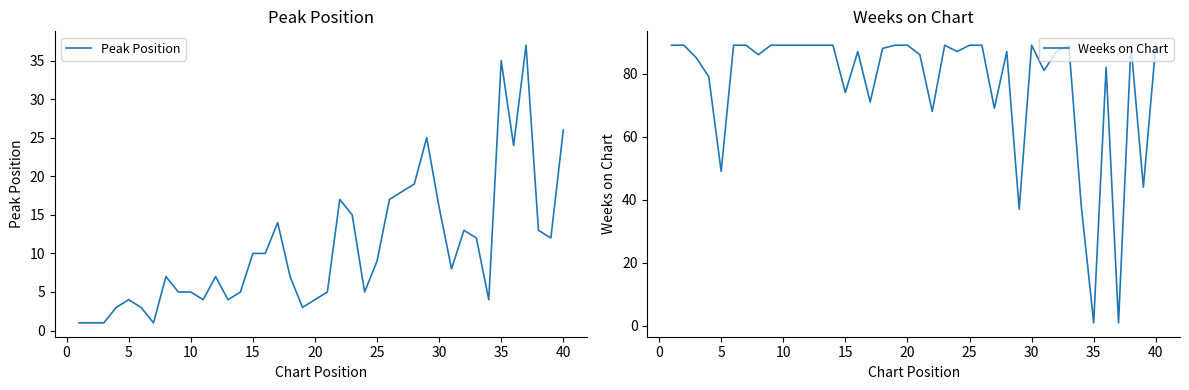

What is the greatest value displayed?

89